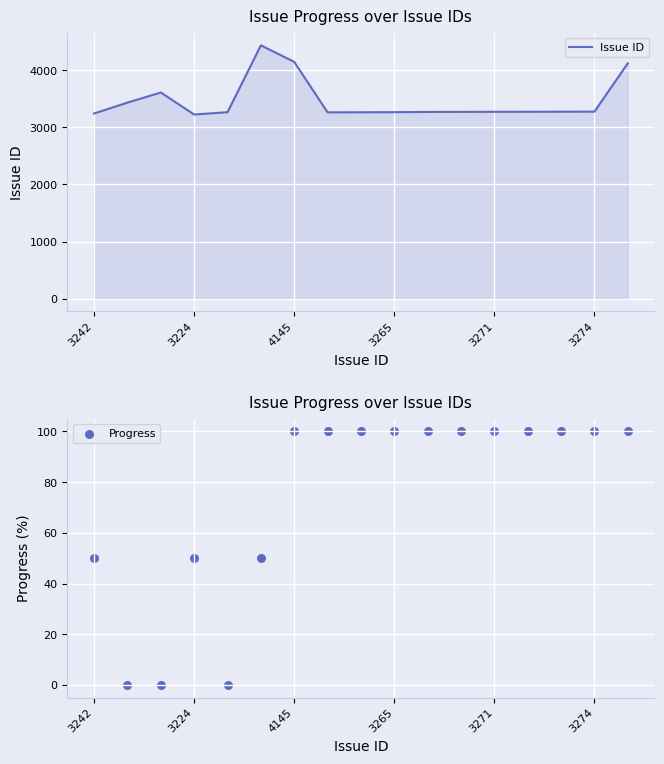

Which series has the largest total across all categories?

Issue ID